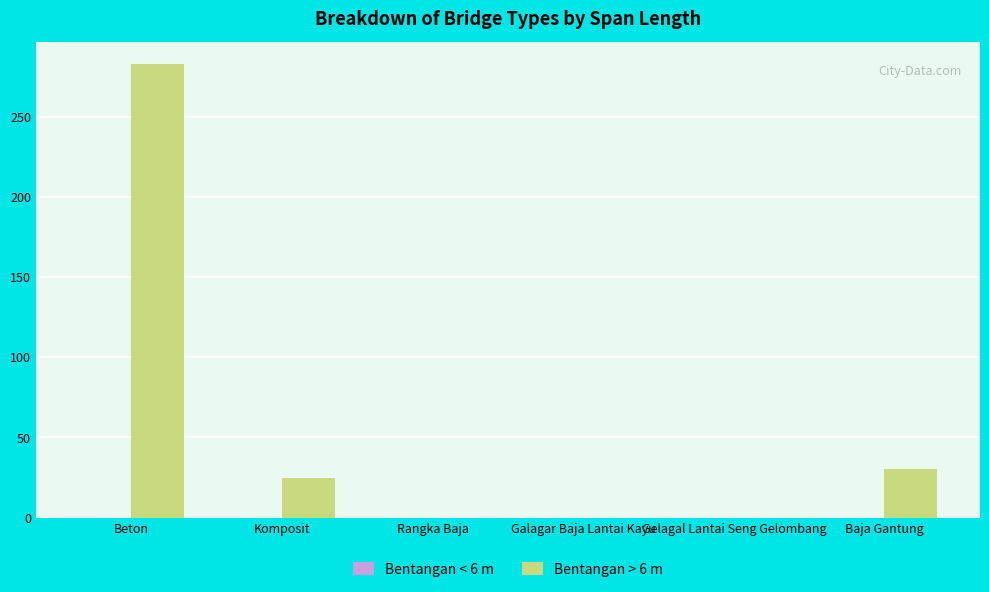

Which category has the highest value across all series?

Beton